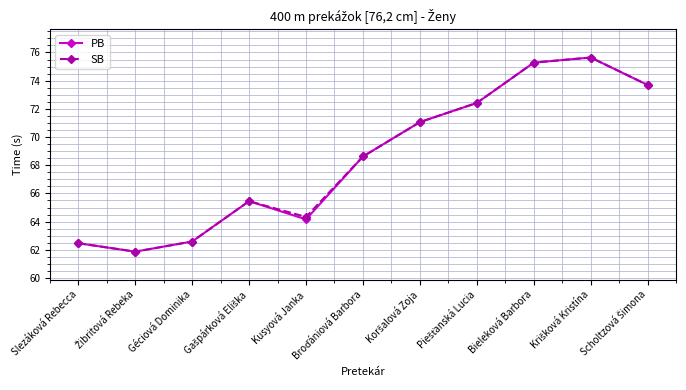

What is the label of the 9th point from the right?

Géciová Dominika